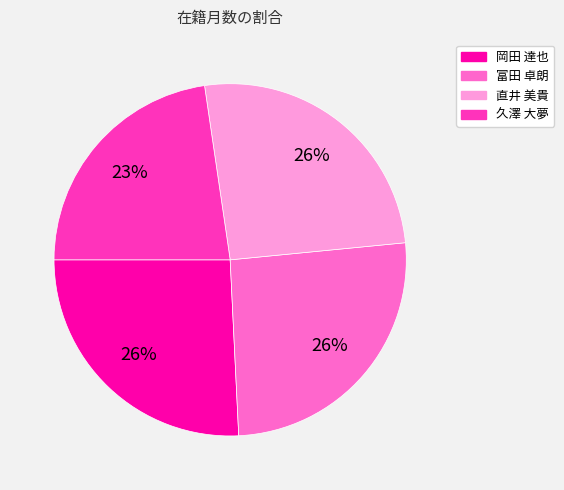

Combined, do 直井 美貴 and 久澤 大夢 account for over 50%?

No